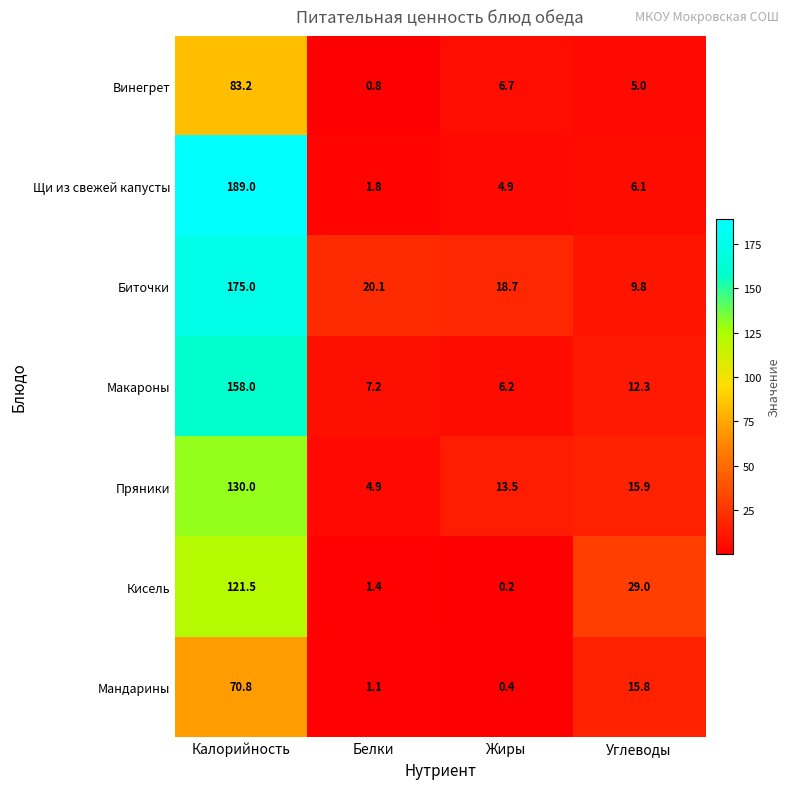

What is the total value across all series at Жиры?

50.6